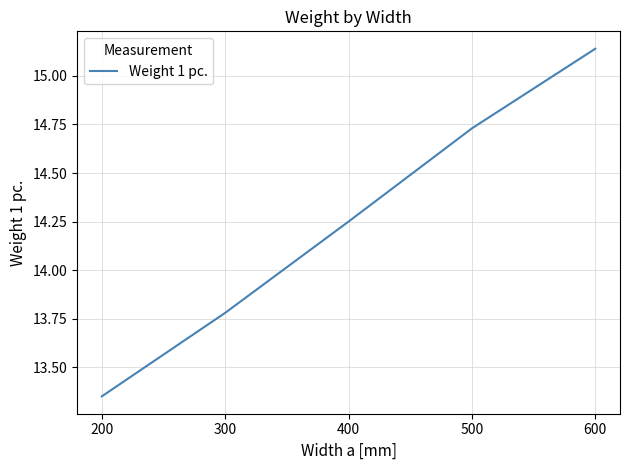

Where does the data first go above 14?

400